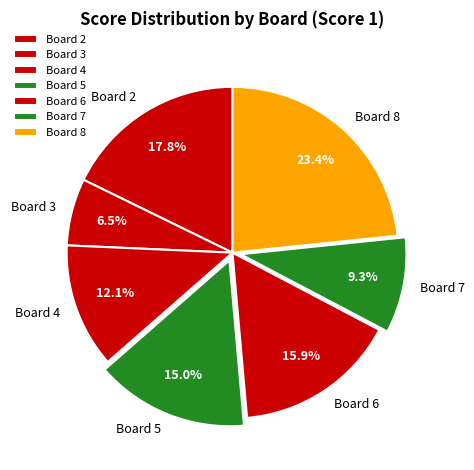

To the nearest percent, what is the difference between the Board 7 and Board 5 slice percentages?

6%